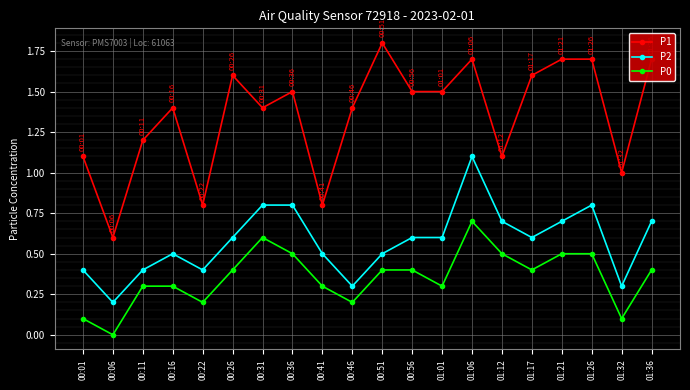

What is the total value across all series at 00:46?

1.9